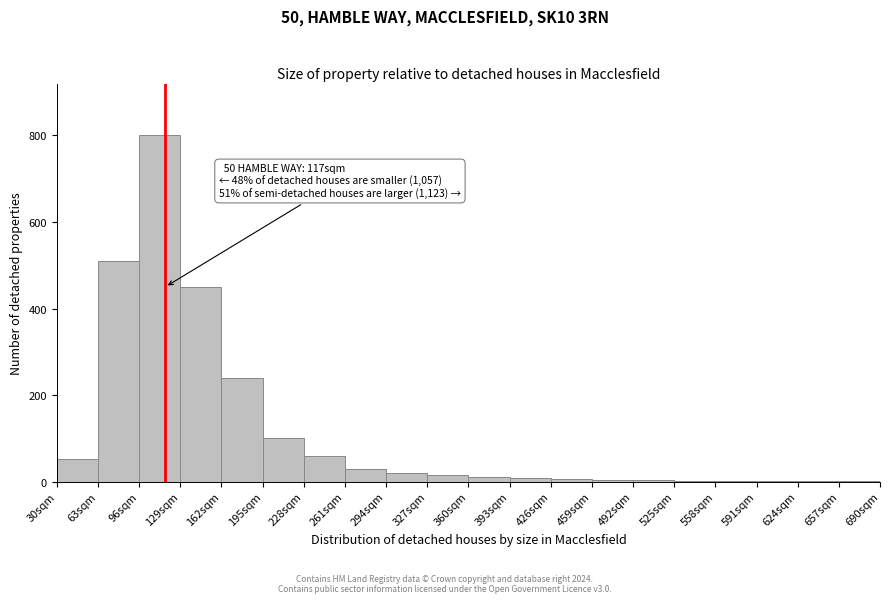

Which range on the x-axis has the tallest bar?

96 to 129